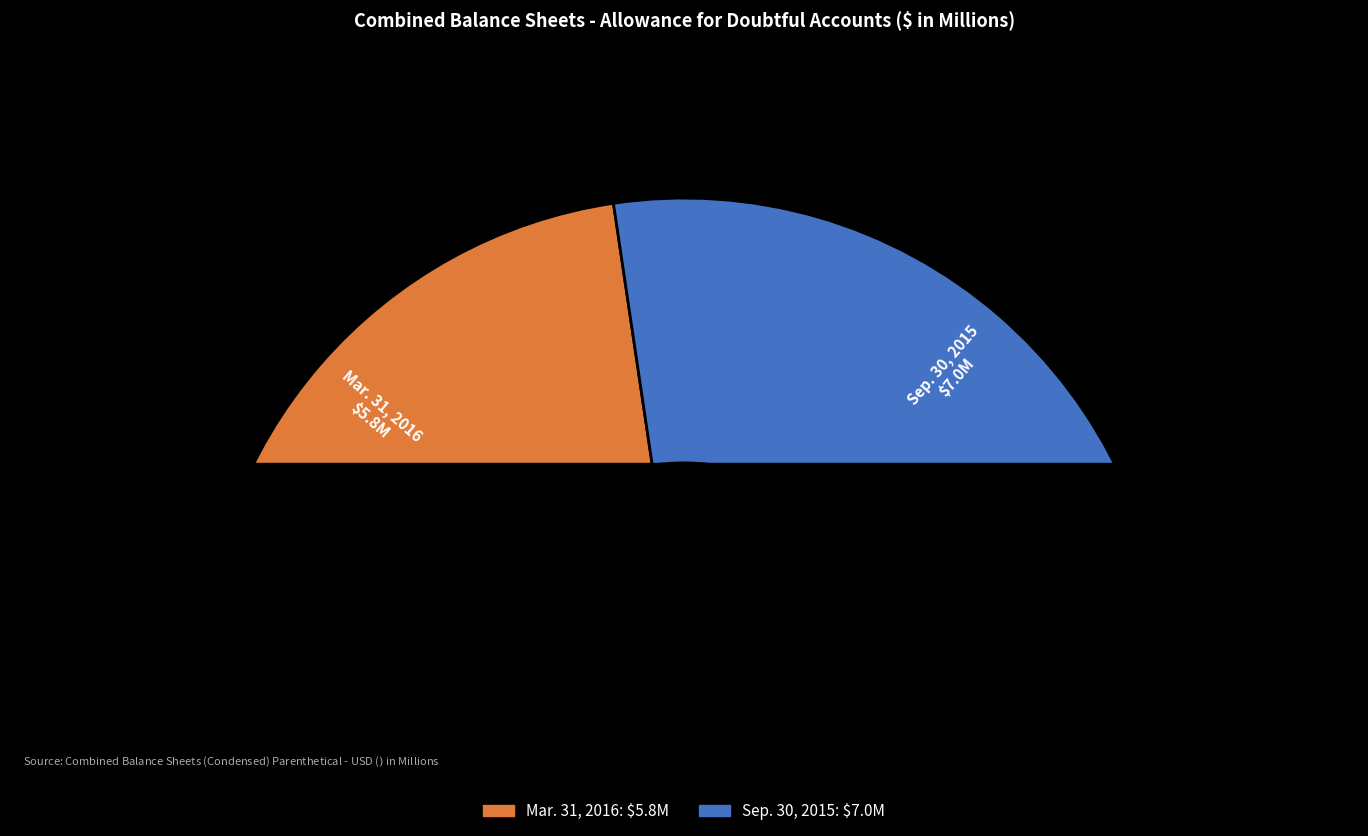

How many segments does this pie chart have?

2